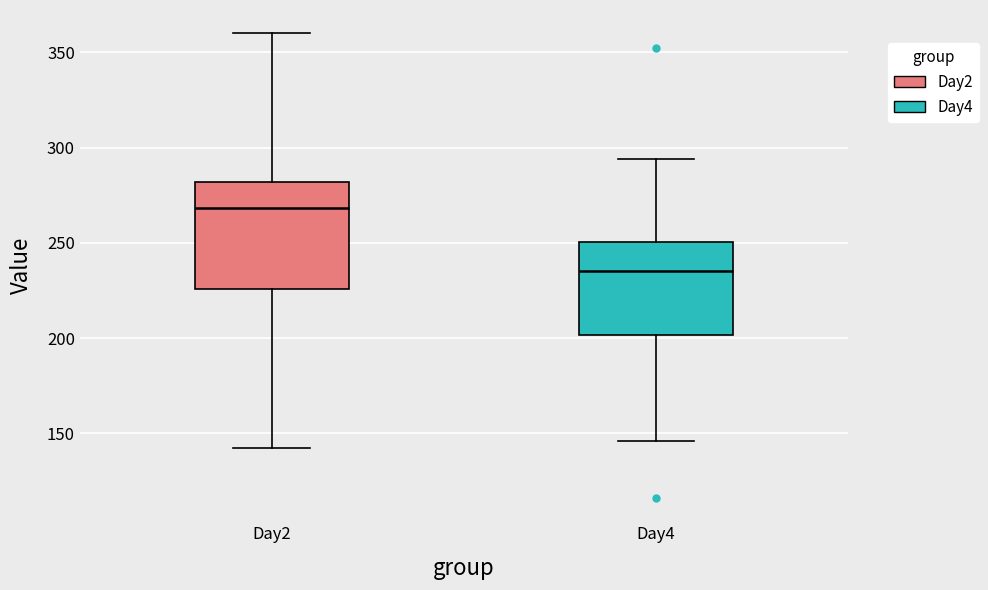

Reading left to right, read every box against the y-axis: the position of its median line, the range the box covers, and the ends of its whiskers. The values are not printed on the chart, so give them approximately, as read against the axis.

Day2: median 270, box 225 to 280, whiskers 140 to 360
Day4: median 235, box 200 to 250, whiskers 145 to 295